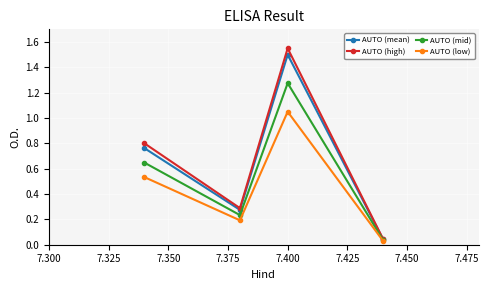

Is this an area chart (filled region under the line)?

No